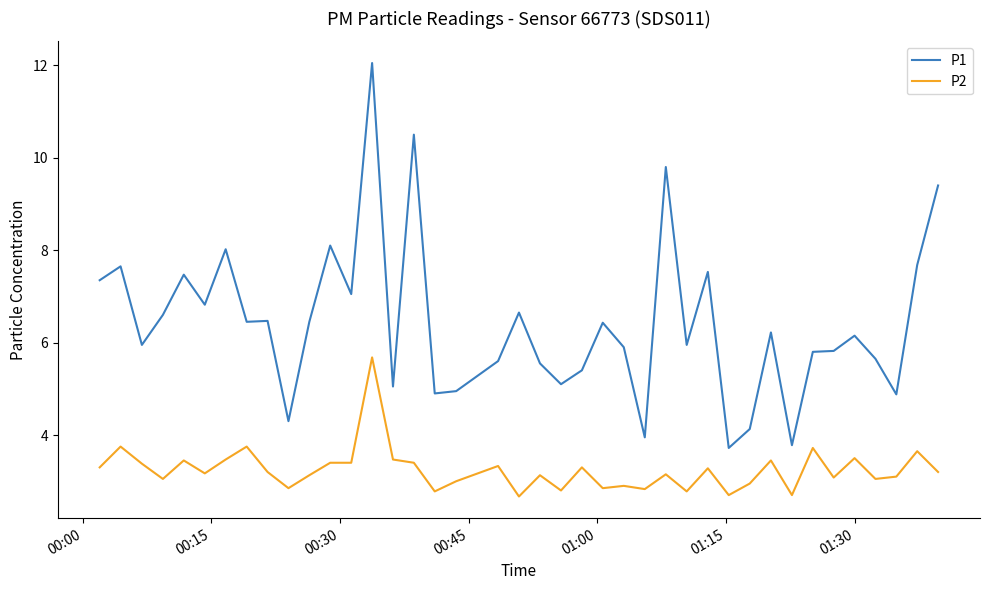

Which series has the largest total across all categories?

P1